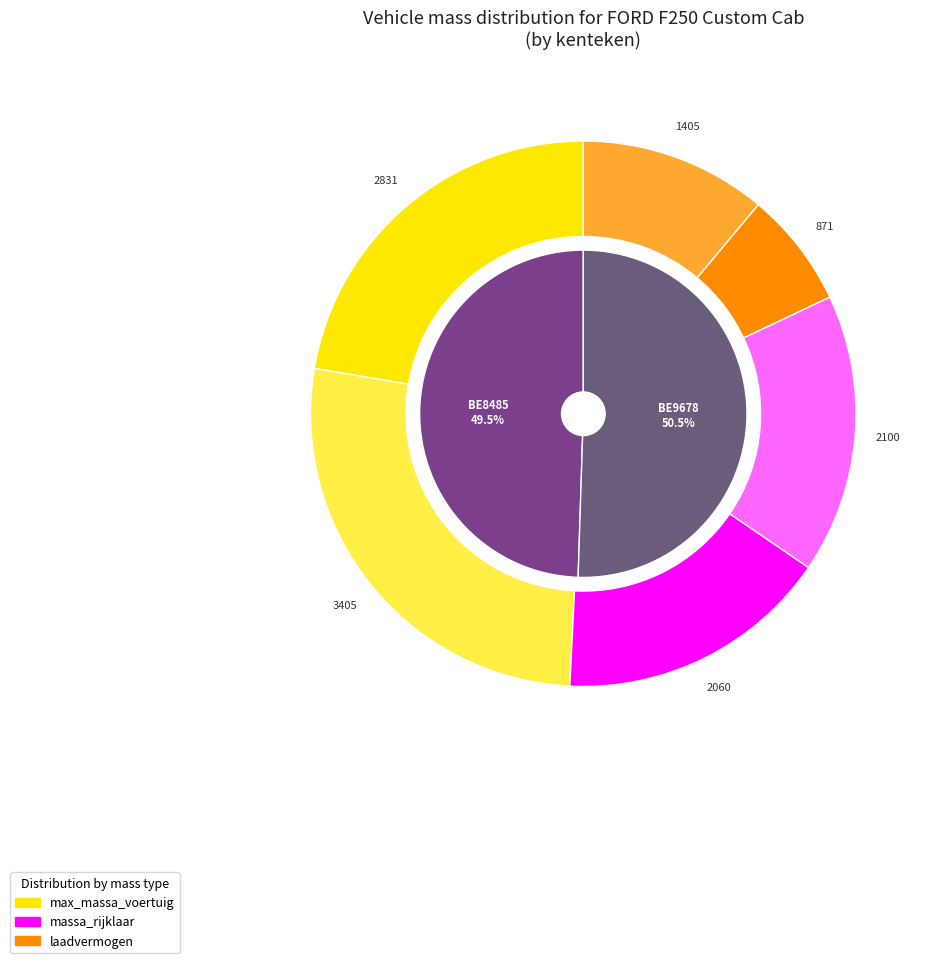

How many segments does this pie chart have?

2